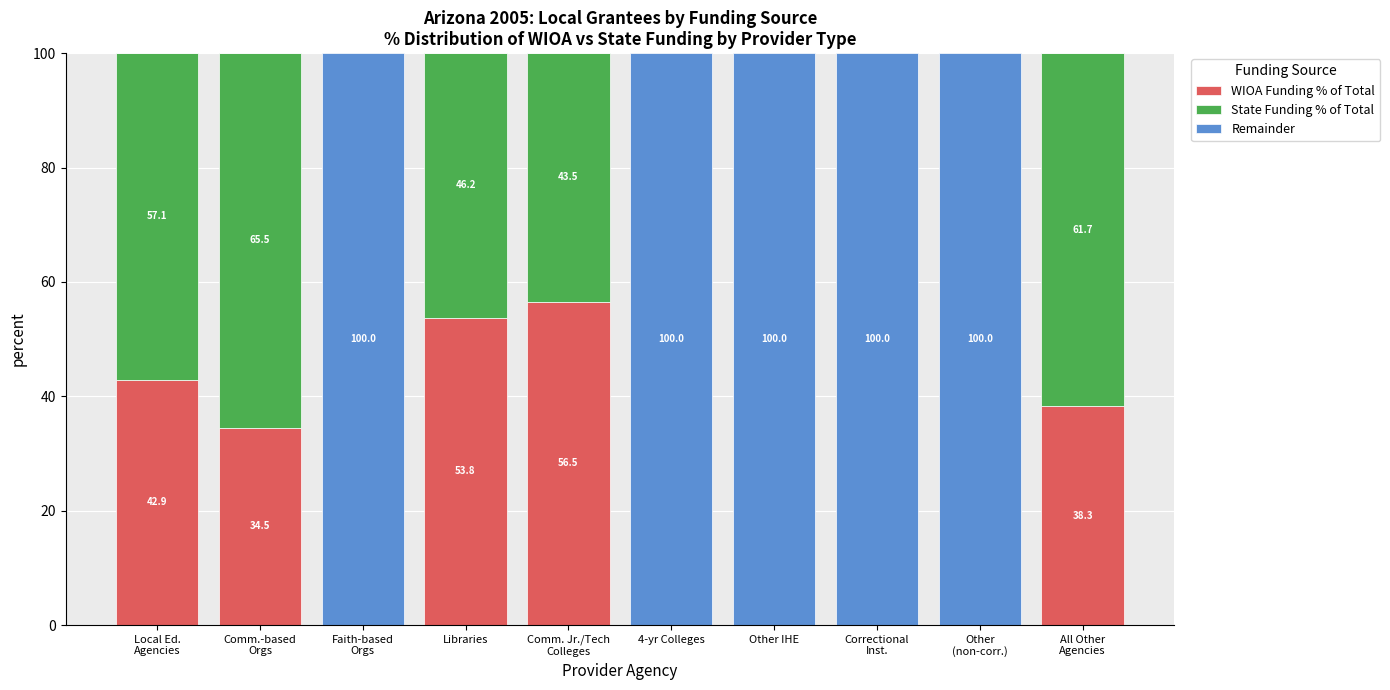

Does the chart contain stacked bars?

Yes